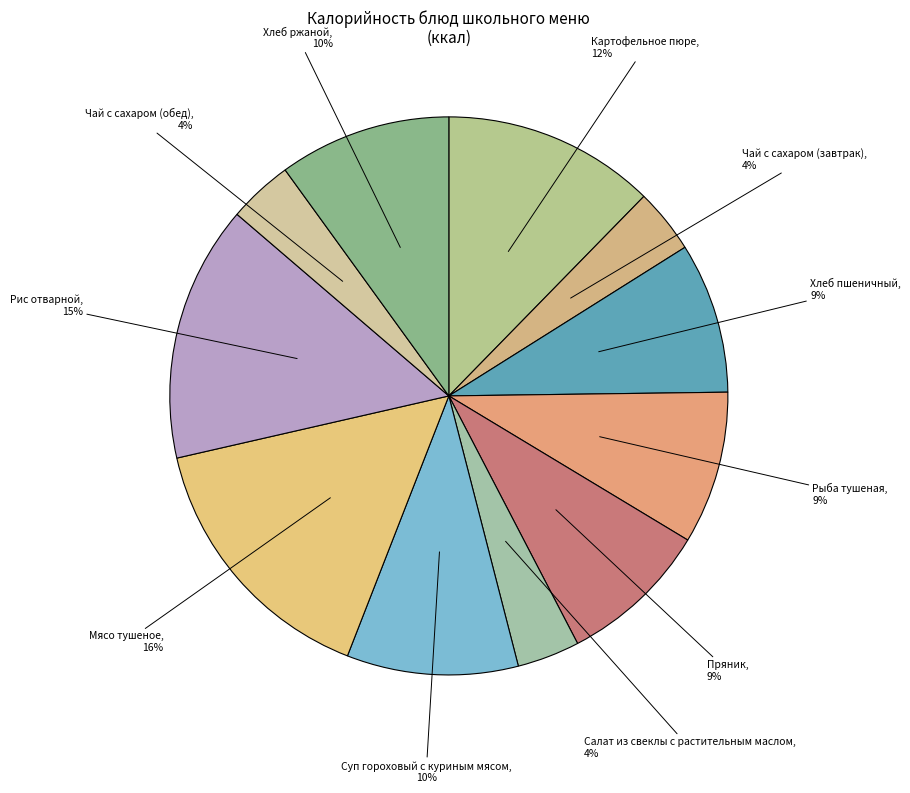

How many segments does this pie chart have?

11